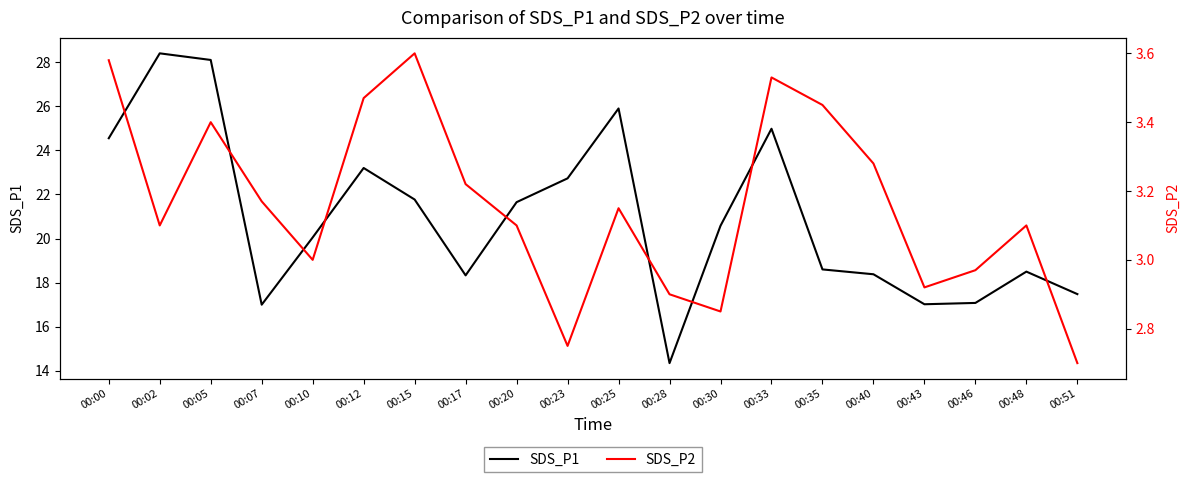

How many distinct data groups are displayed?

2